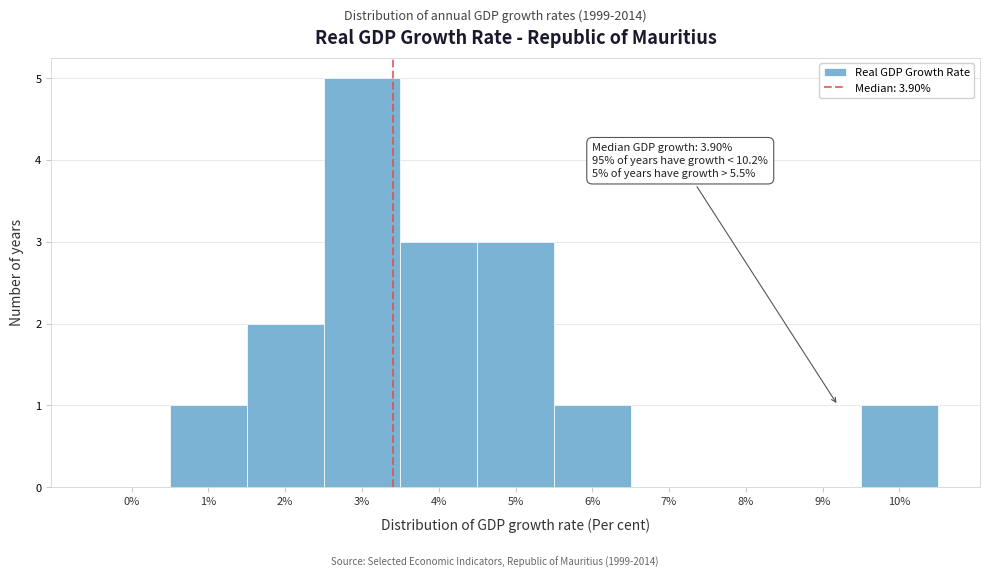

Reading right to left, what are all the values shown in this chart?

10%=1	9%=0	8%=0	7%=0	6%=1	5%=3	4%=3	3%=5	2%=2	1%=1	0%=0